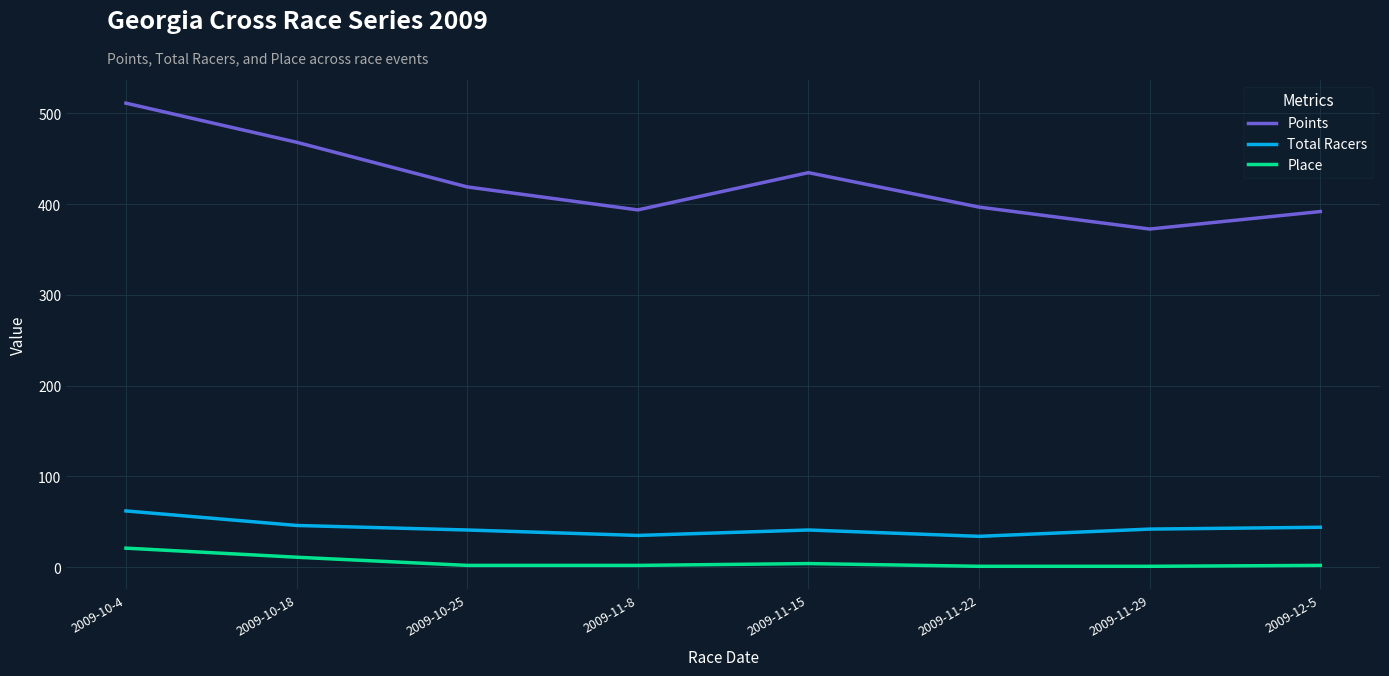

What is the difference between the maximum and minimum values in the Points series?

138.7